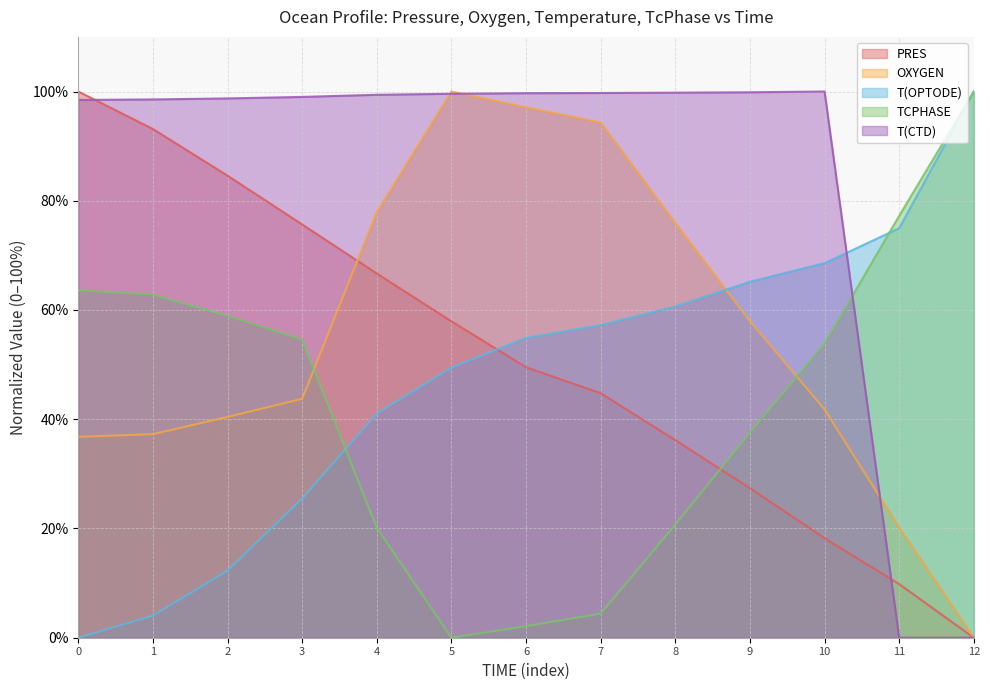

Is it true that OXYGEN equals 100.0 at 5?

True